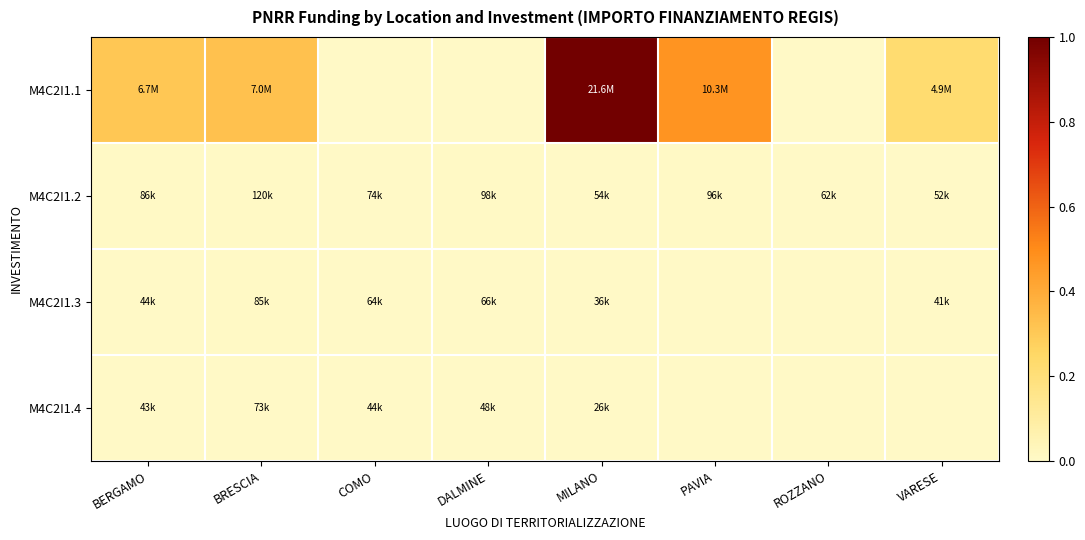

Between VARESE and BRESCIA, which is larger?

BRESCIA